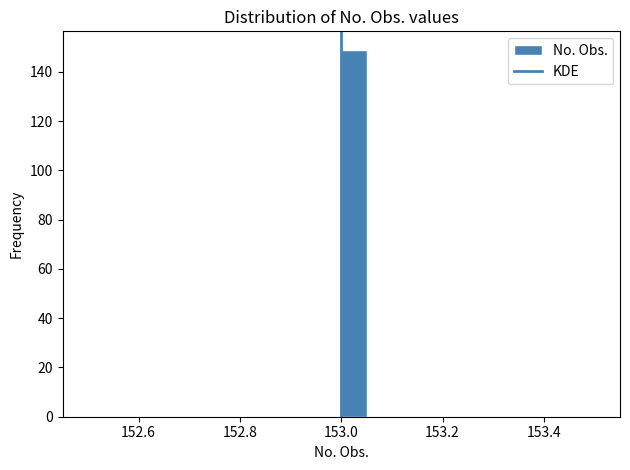

Read against the x-axis, roughly where is the centre of the tallest bar?

153.02